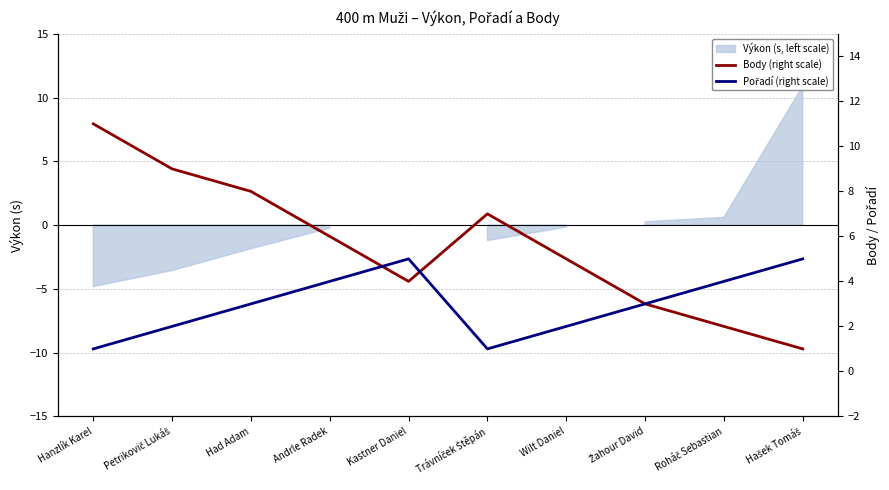

How many values in the Body (right scale) series exceed 6?

4